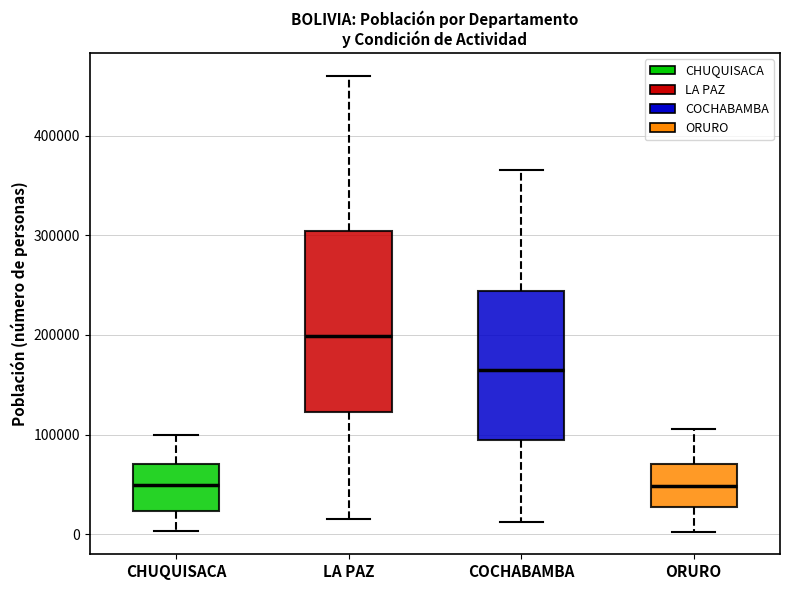

Where does the median line of the box for ORURO sit on the y-axis? The values are not printed on the chart, so give them approximately, as read against the axis.

50000